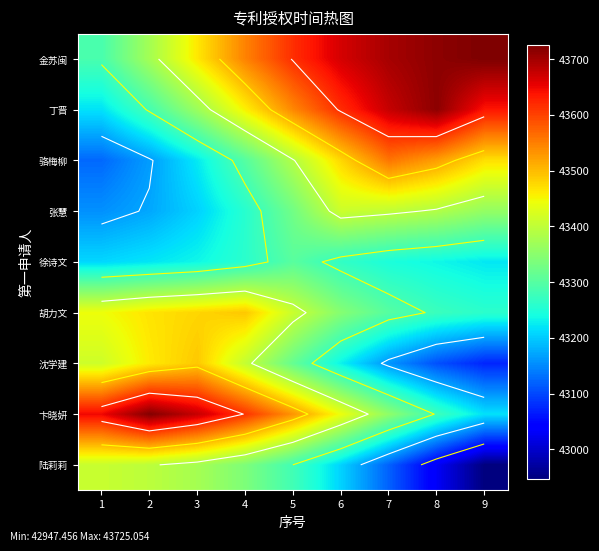

At how many categories does at least one series exceed 43166?

9